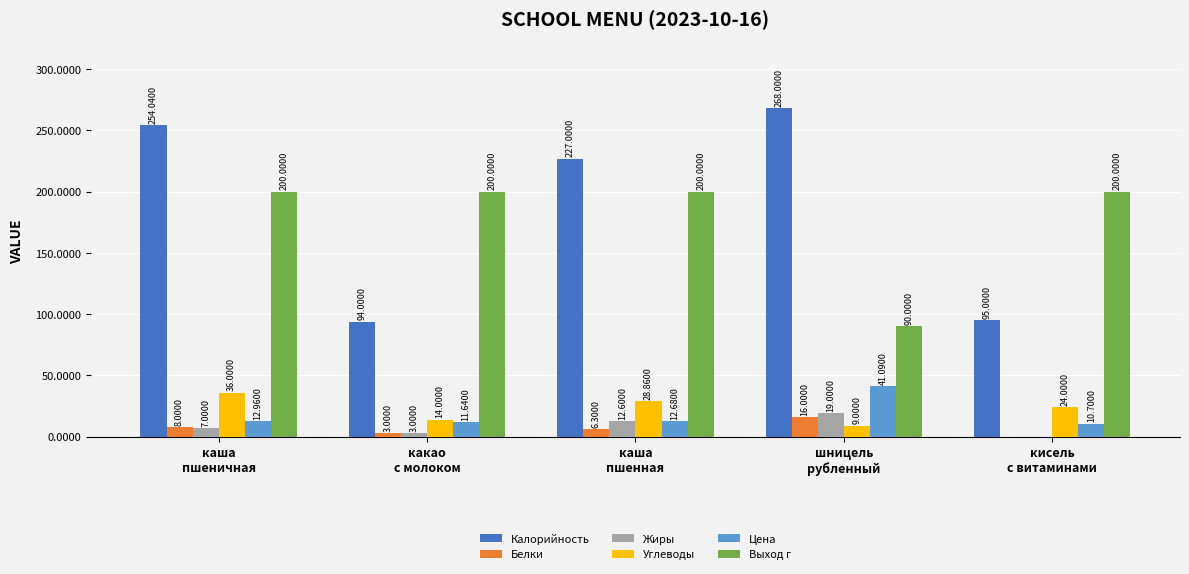

Which series has the largest total across all categories?

Калорийность